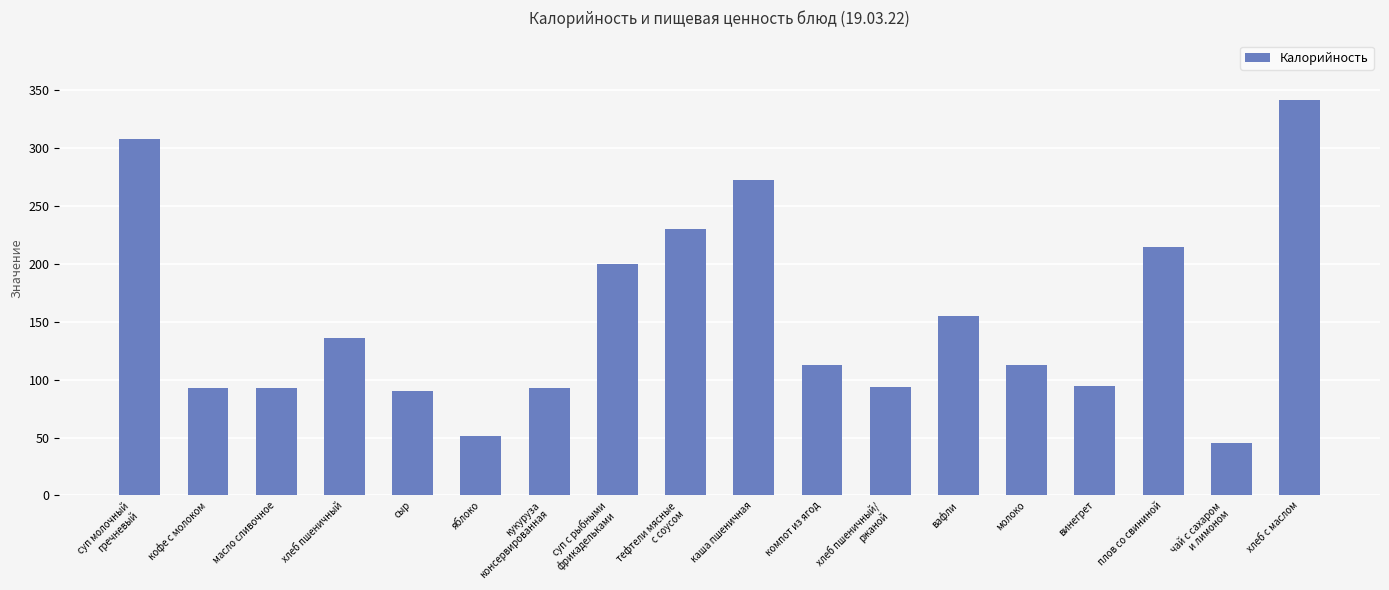

What is the smallest value displayed?

45.6